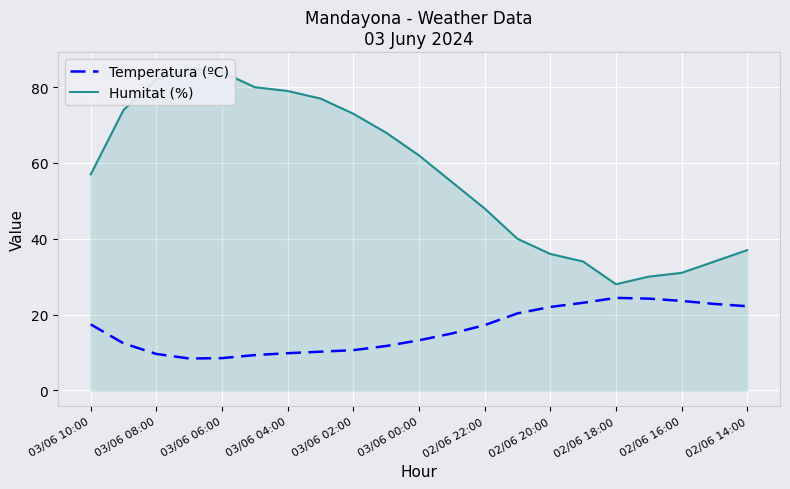

What is the maximum value for Temperatura (ºC)?

24.4